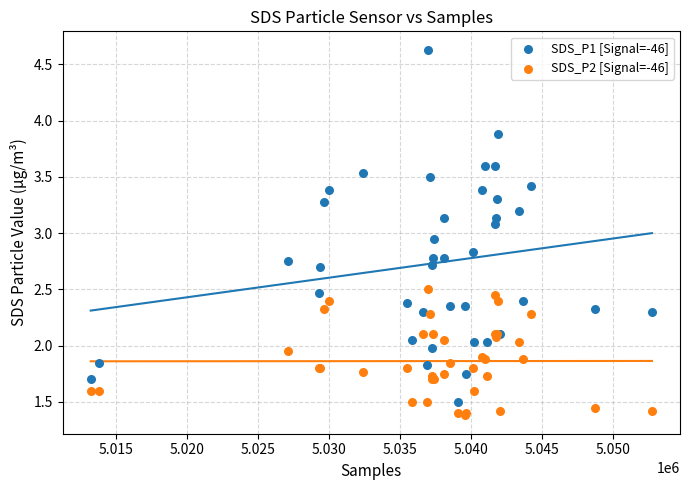

Which series contains the highest Y value?

SDS_P1 [Signal=-46]